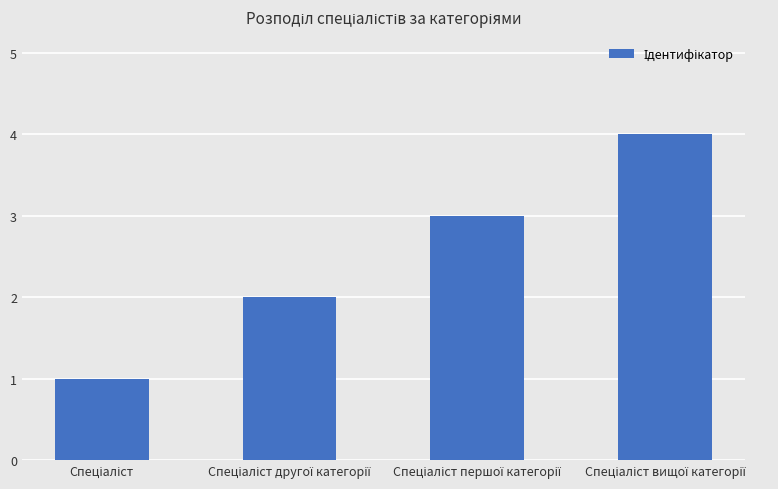

What is the sum of all values?

10